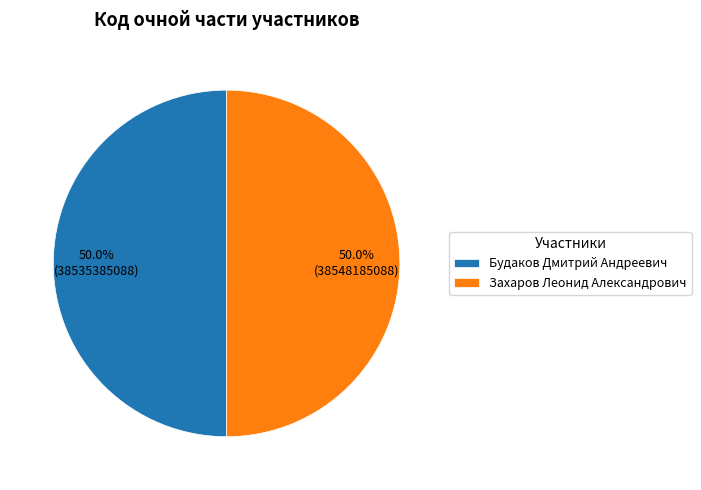

What percentage is the Будаков Дмитрий Андреевич slice, to the nearest percent?

50%